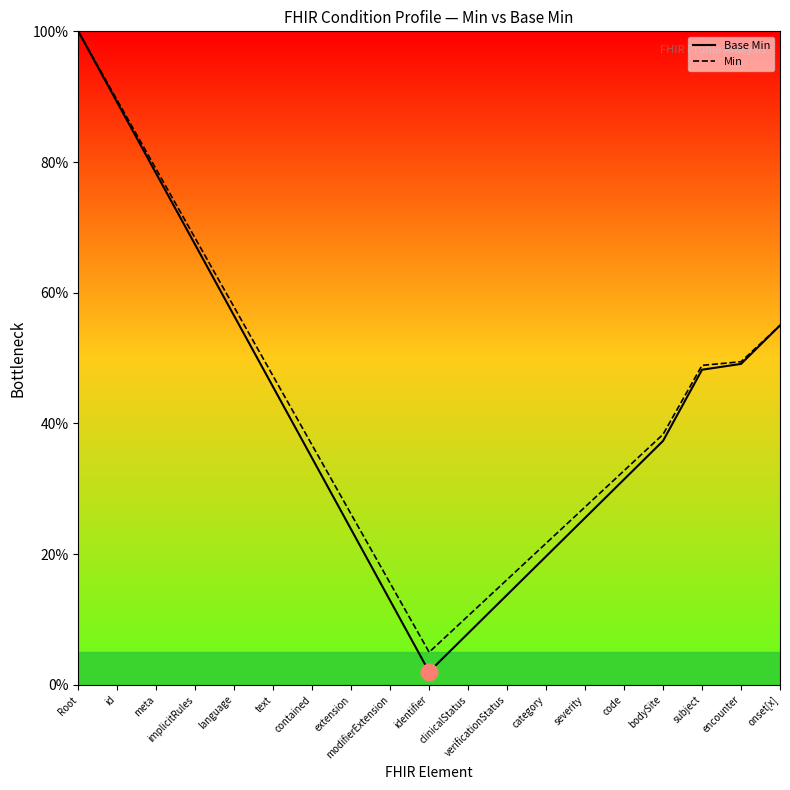

The Base Min series shows 67.3 at implicitRules. True or false?

True